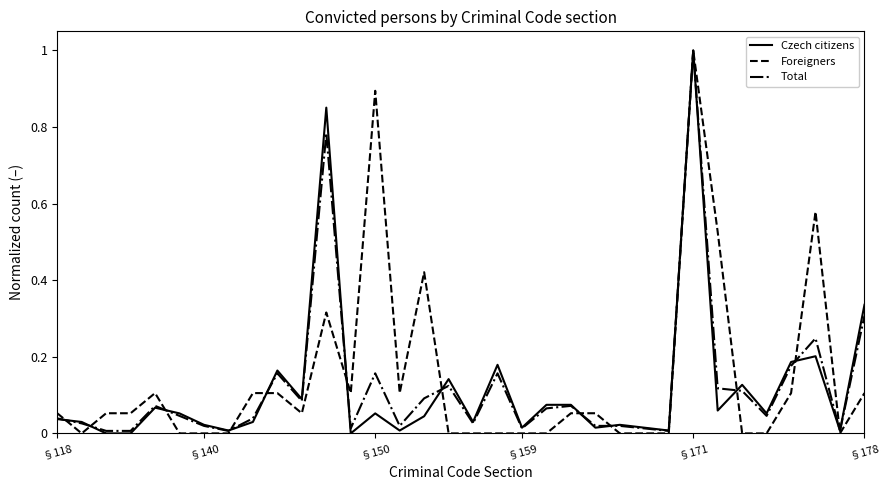

What is the maximum value shown in the chart?

1.0